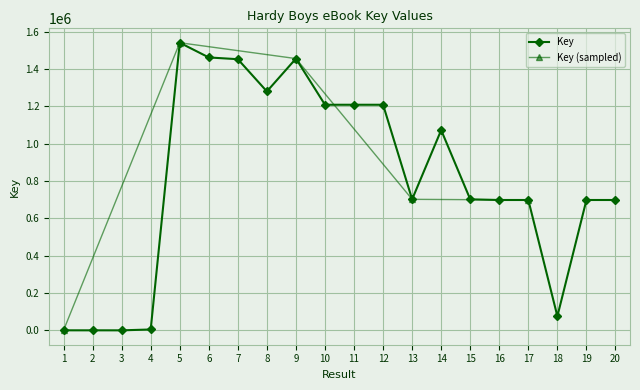

What is the greatest value displayed?

1541732